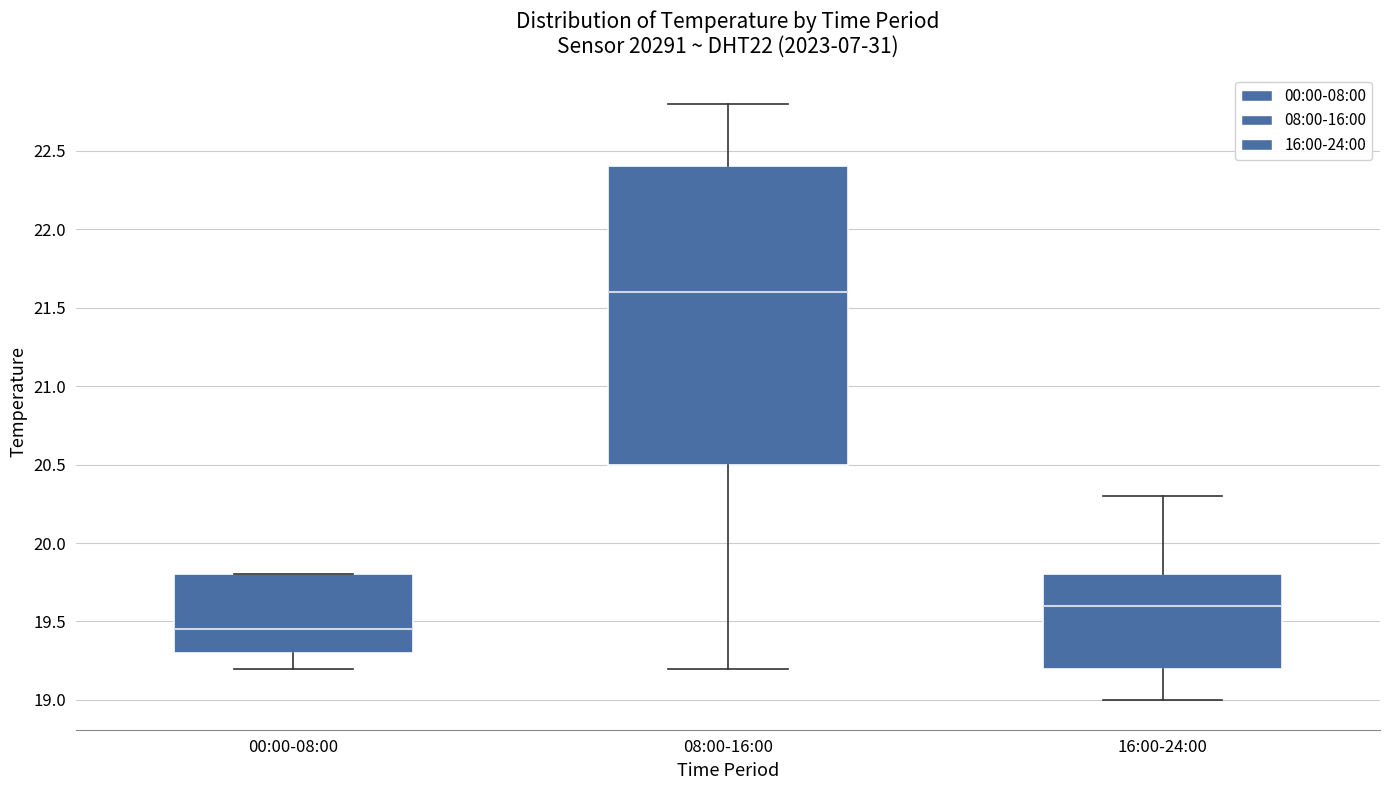

Reading left to right, read every box against the y-axis: the position of its median line, the range the box covers, and the ends of its whiskers. The values are not printed on the chart, so give them approximately, as read against the axis.

00:00-08:00: median 19.45, box 19.30 to 19.80, whiskers 19.20 to 19.80
08:00-16:00: median 21.60, box 20.50 to 22.40, whiskers 19.20 to 22.80
16:00-24:00: median 19.60, box 19.20 to 19.80, whiskers 19.00 to 20.30